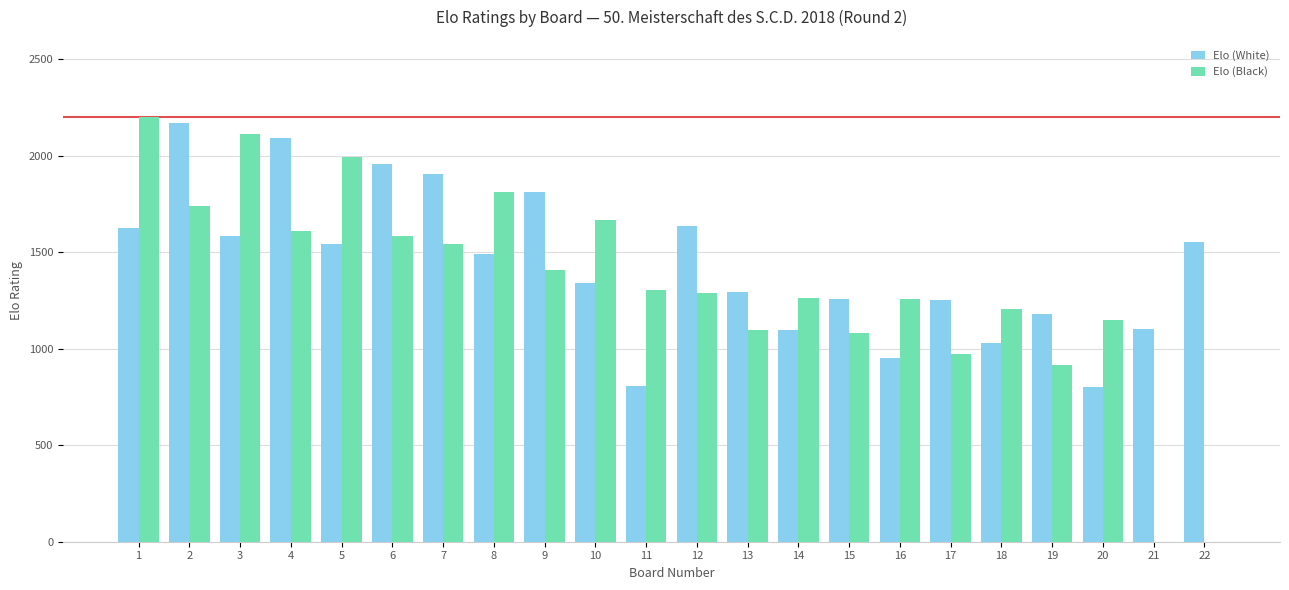

Is the value of Elo (Black) at 6 greater than the value of Elo (White) at 6?

No